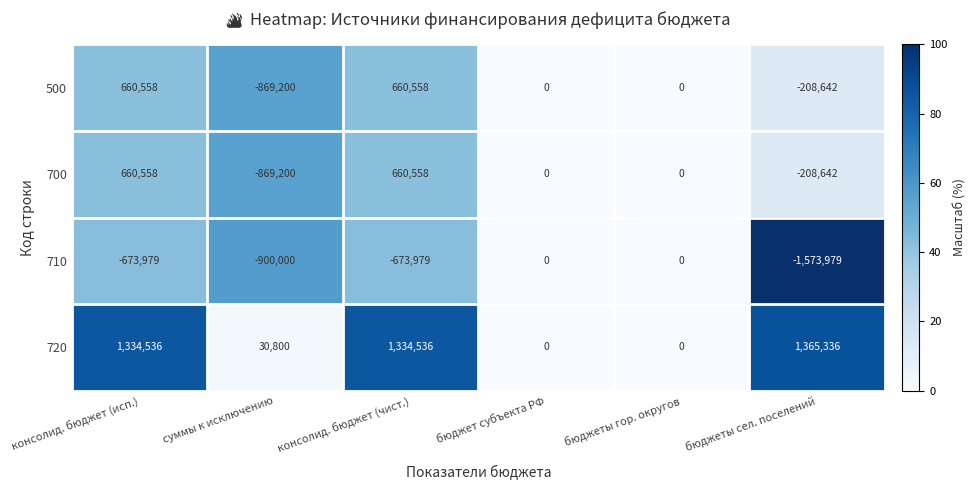

Reading left to right, extract all data points from this chart.

500: 660558	-869200	660558	0	0	-208642
700: 660558	-869200	660558	0	0	-208642
710: -673979	-900000	-673979	0	0	-1573979
720: 1334536	30800	1334536	0	0	1365336